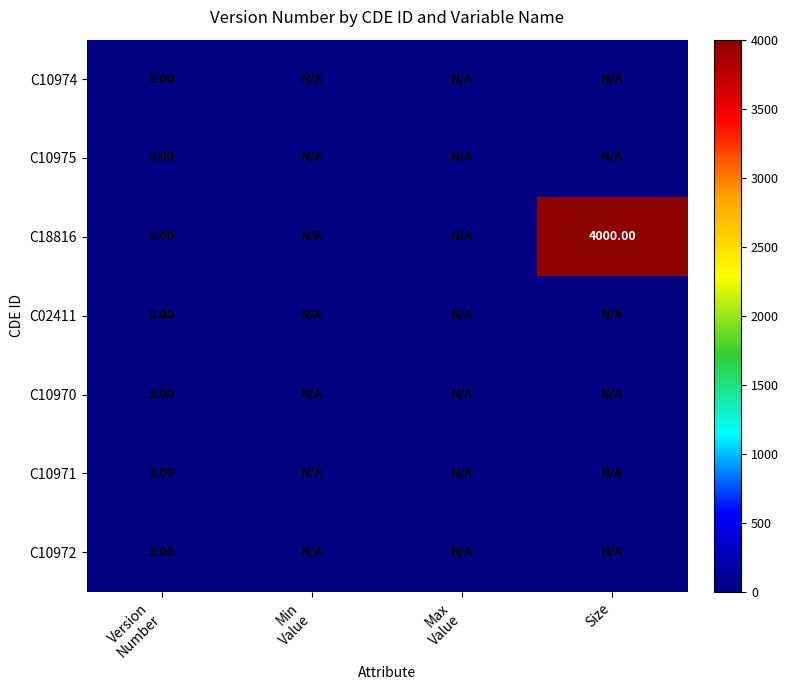

What is the sum of the C10970 values at Max Value and Version Number?

3